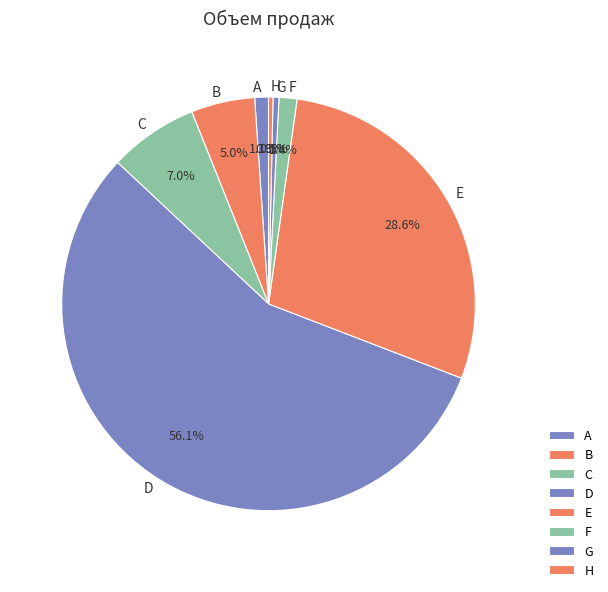

Between D and H, which is larger?

D